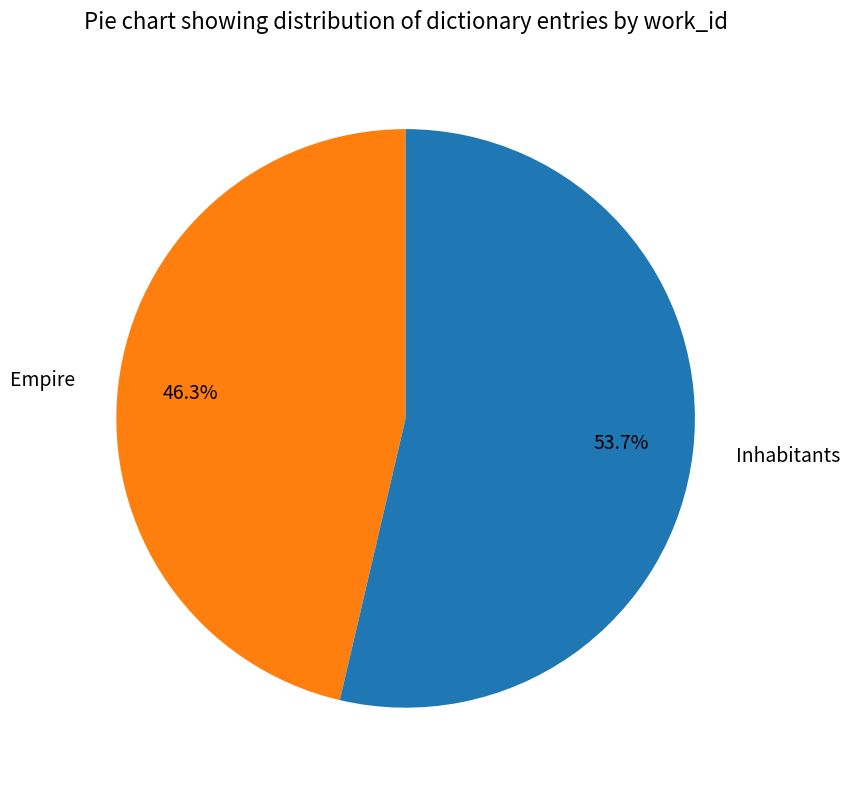

Is Inhabitants the majority of the pie?

Yes